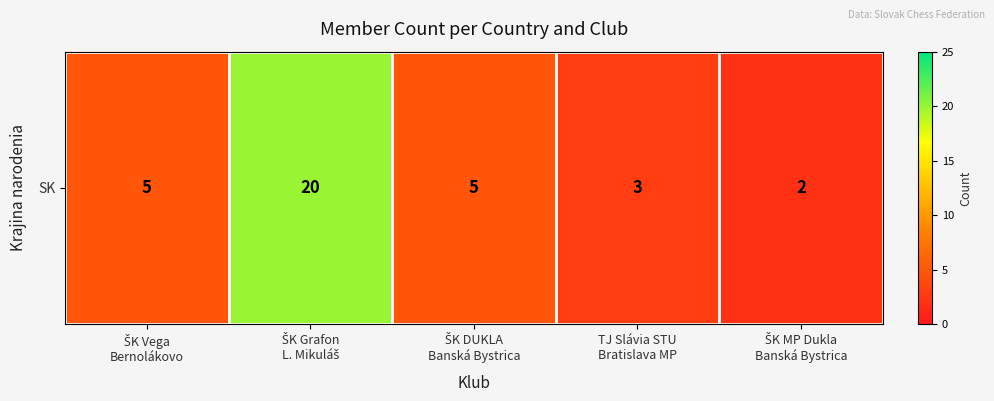

List the labels in order of value, smallest first.

ŠK MP Dukla
Banská Bystrica, TJ Slávia STU
Bratislava MP, ŠK Vega
Bernolákovo, ŠK DUKLA
Banská Bystrica, ŠK Grafon
L. Mikuláš